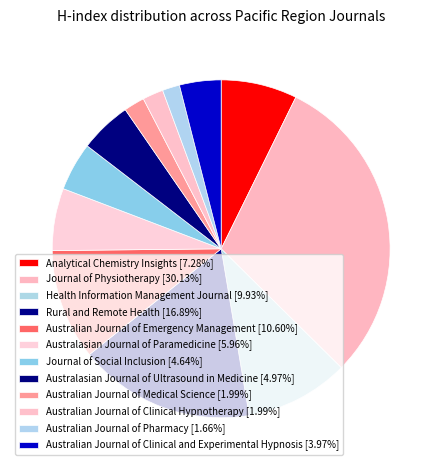

To the nearest percent, what is the combined percentage of Australian Journal of Medical Science and Analytical Chemistry Insights?

9%